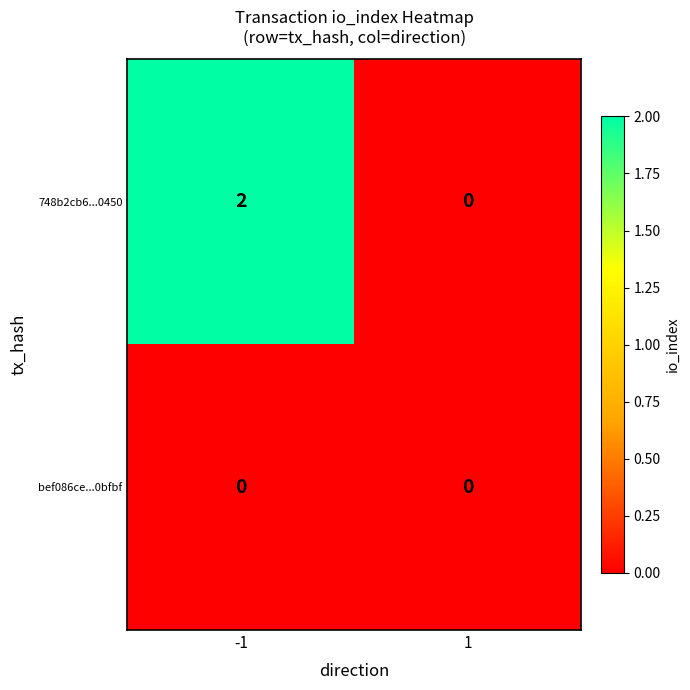

True or false: 748b2cb6...0450 has a value of 3 at -1.

False